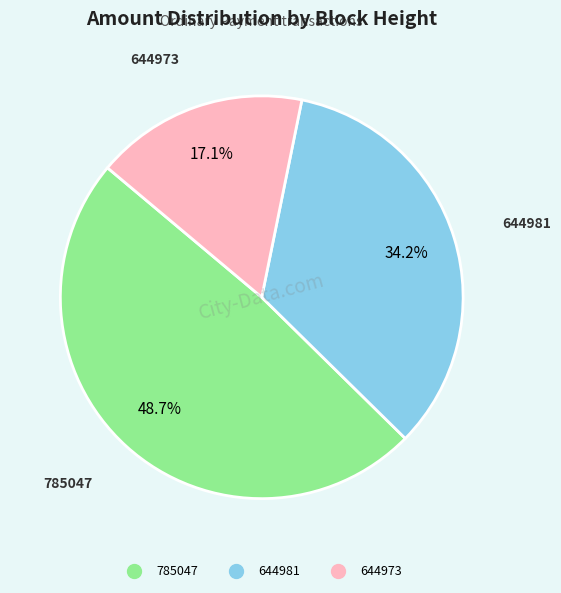

How many segments does this pie chart have?

3